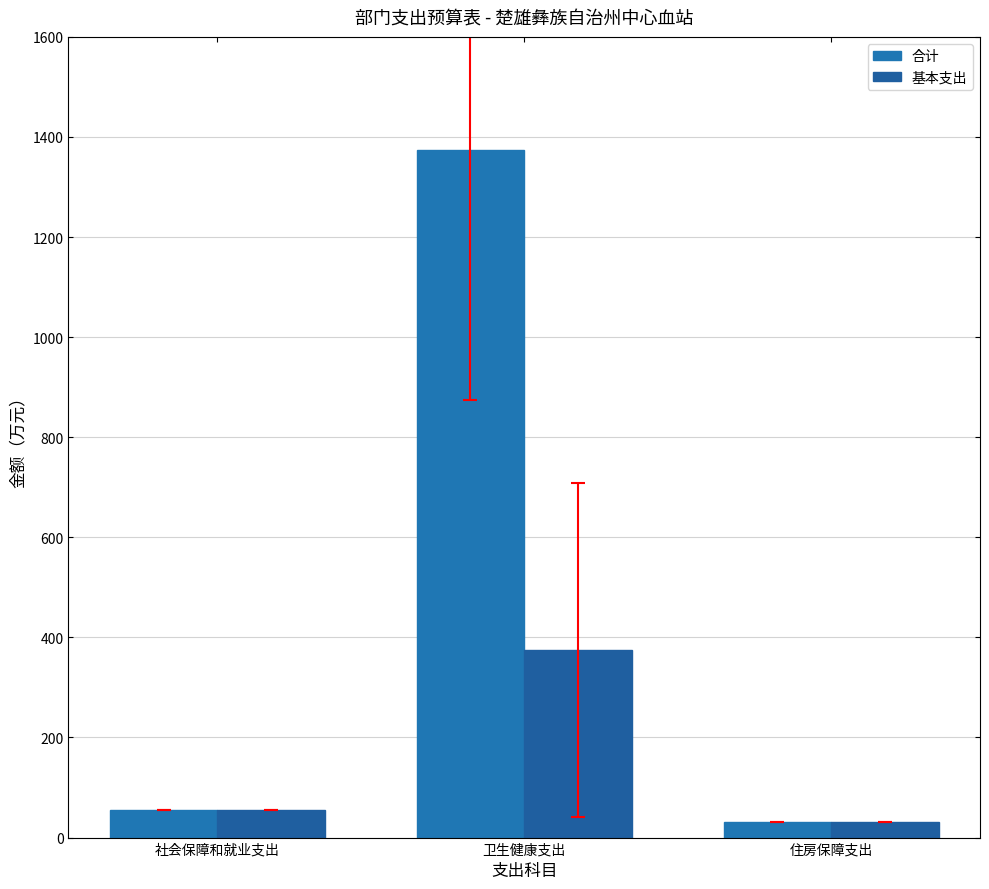

How many groups of bars are there?

3